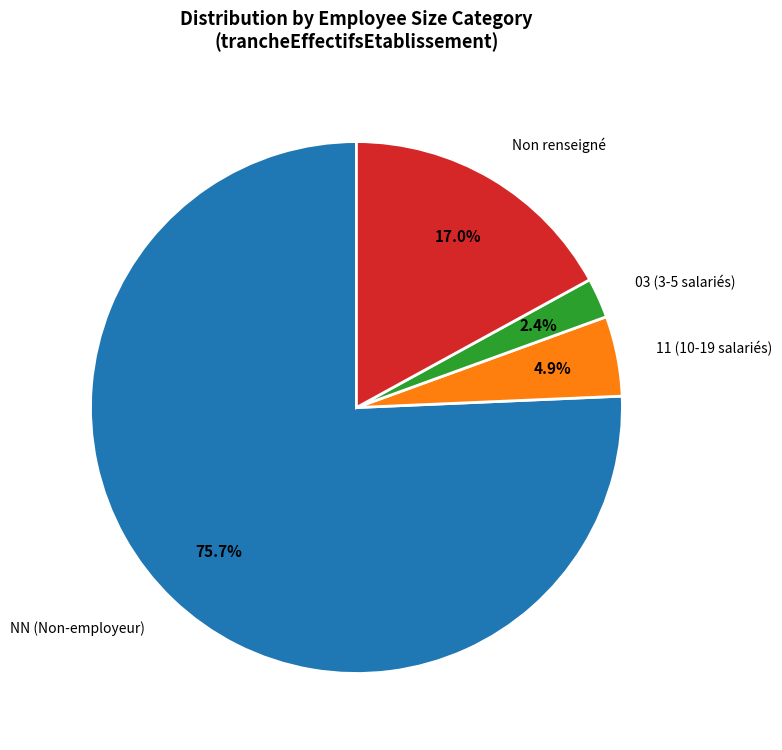

Count the number of slices in the pie.

4